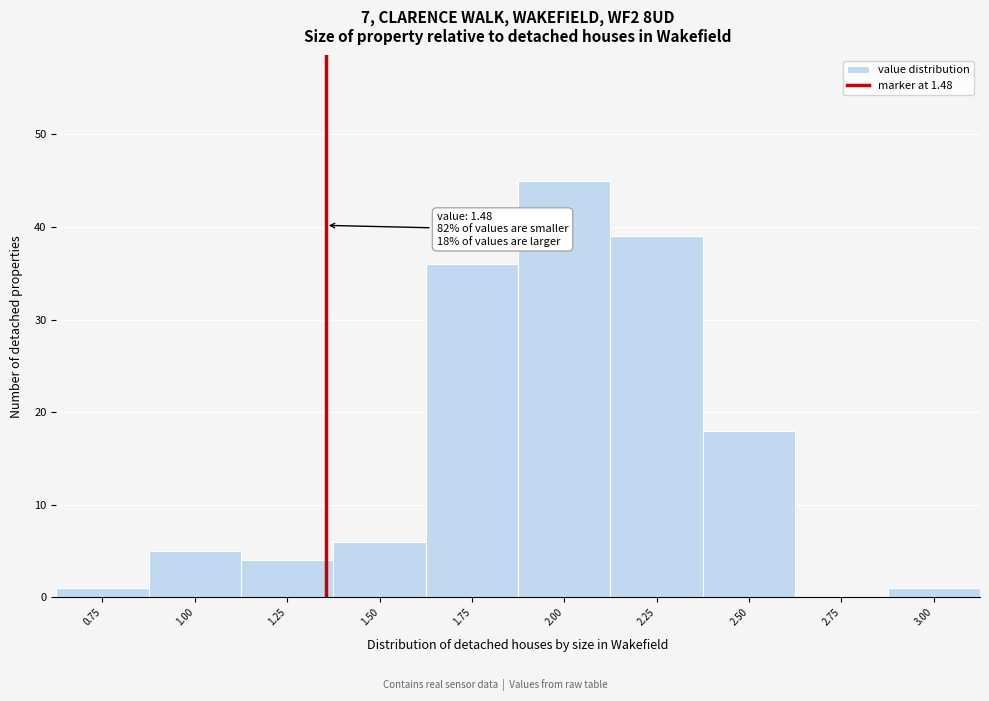

Reading left to right, extract all data points from this chart.

0.75=1	1.00=5	1.25=4	1.50=6	1.75=36	2.00=45	2.25=39	2.50=18	2.75=0	3.00=1